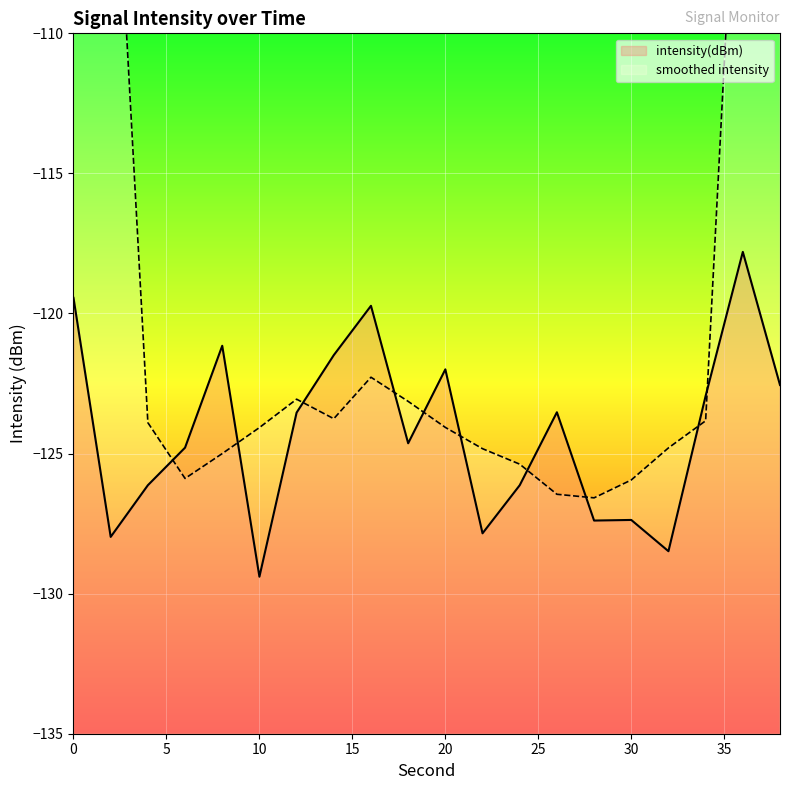

At which label does intensity(dBm) reach its minimum?

10